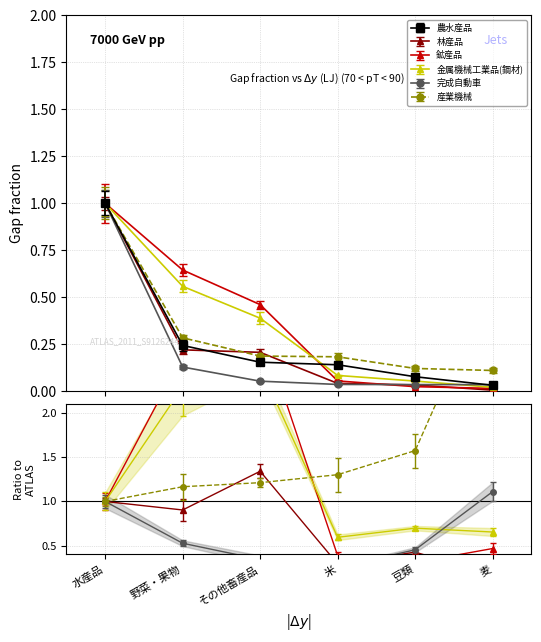

Is the value of 完成自動車 at 米 greater than the value of 鉱産品 at 豆類?

Yes